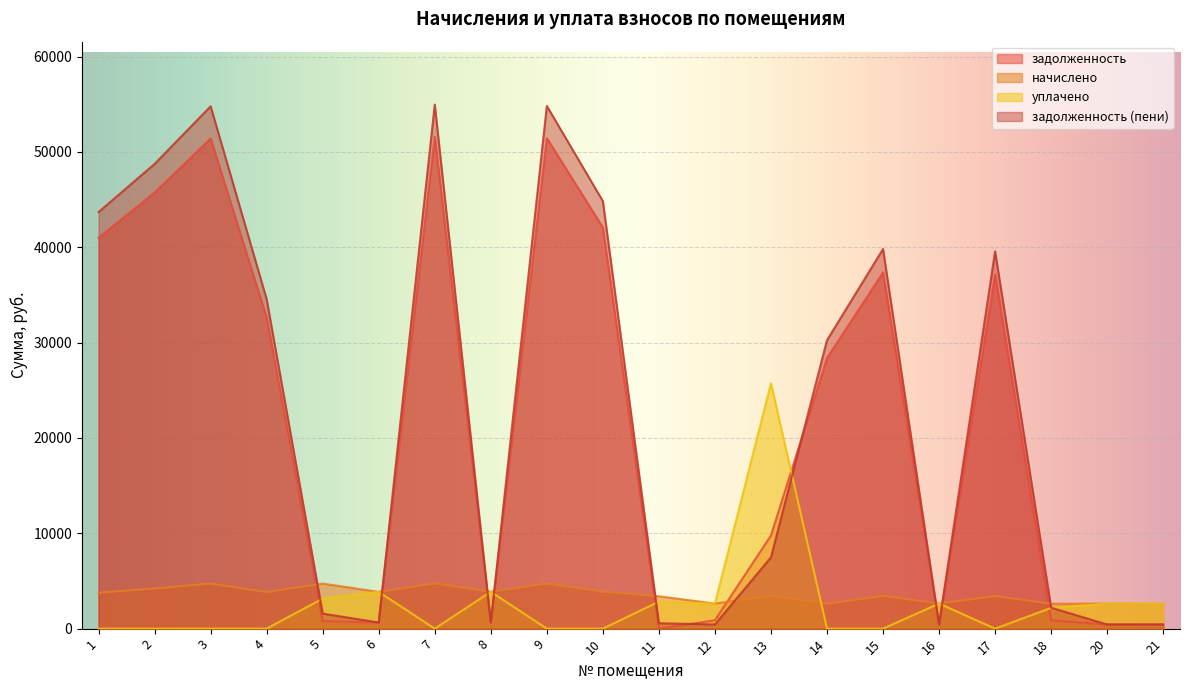

What is the difference between the second highest and minimum values in the начислено series?

2121.1